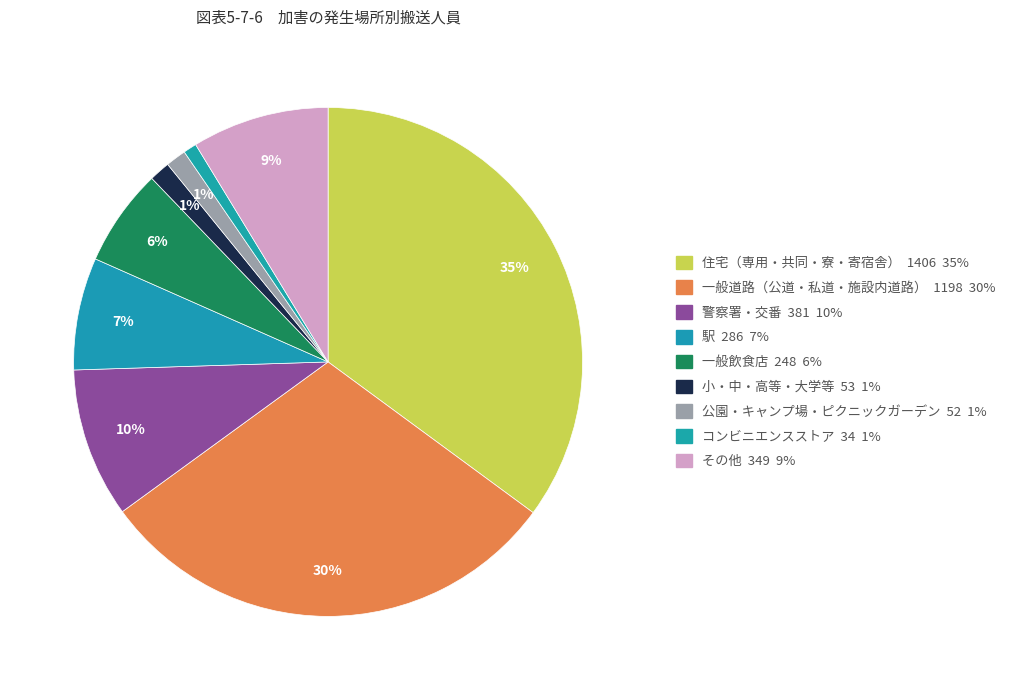

To the nearest percent, what portion does 駅 represent?

7%